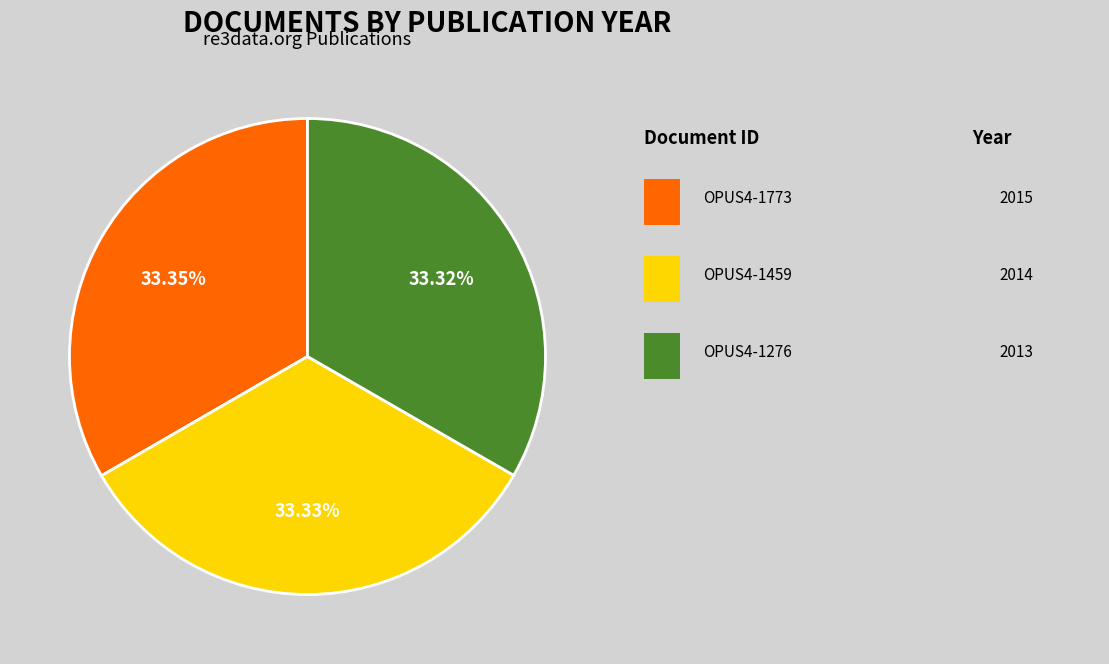

Is there any slice that represents more than half of the pie?

No